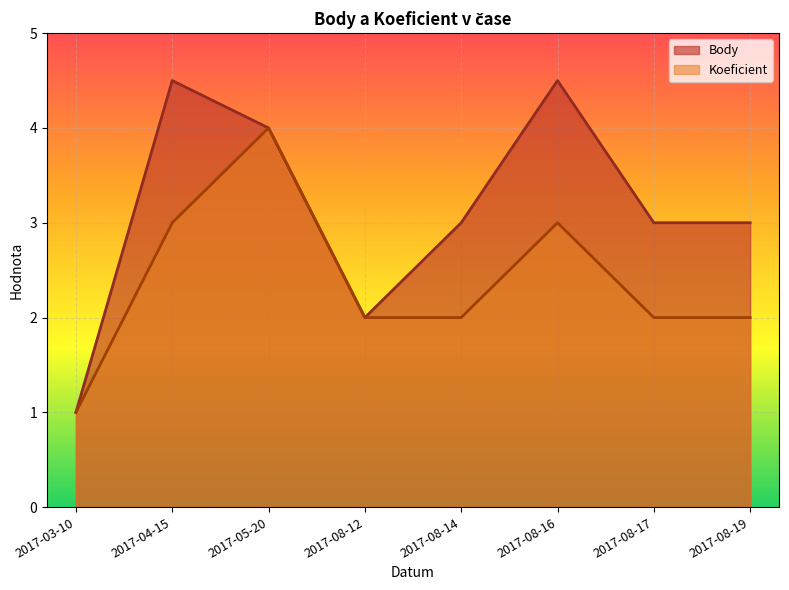

How many Koeficient values are between 2 and 3?

6